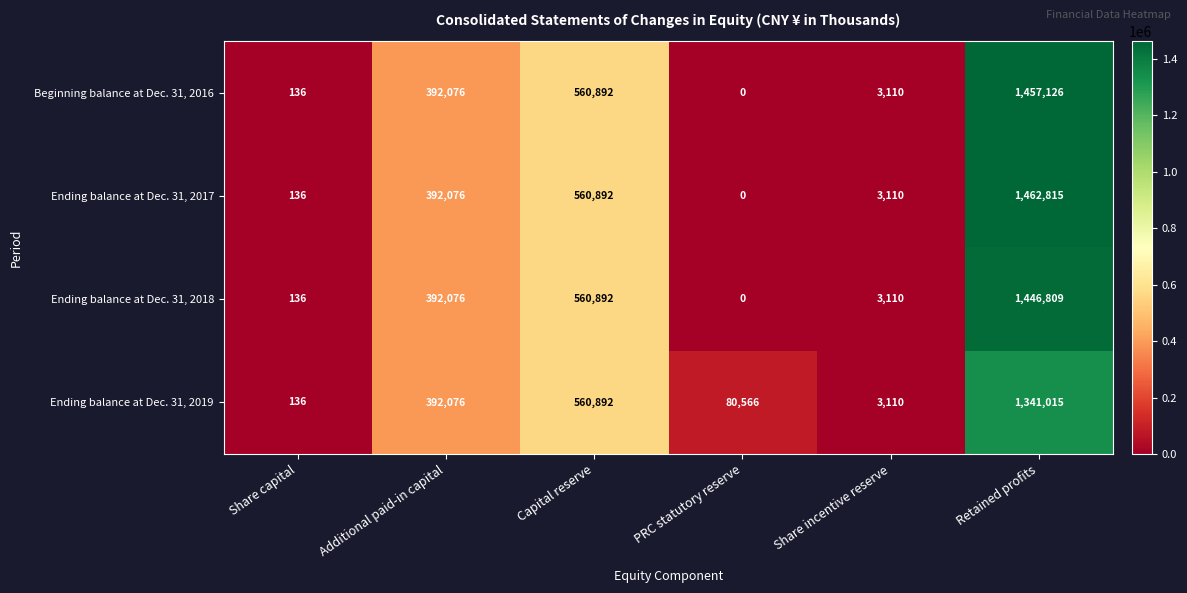

True or false: Ending balance at Dec. 31, 2018 has a value of 69 at Share capital.

False